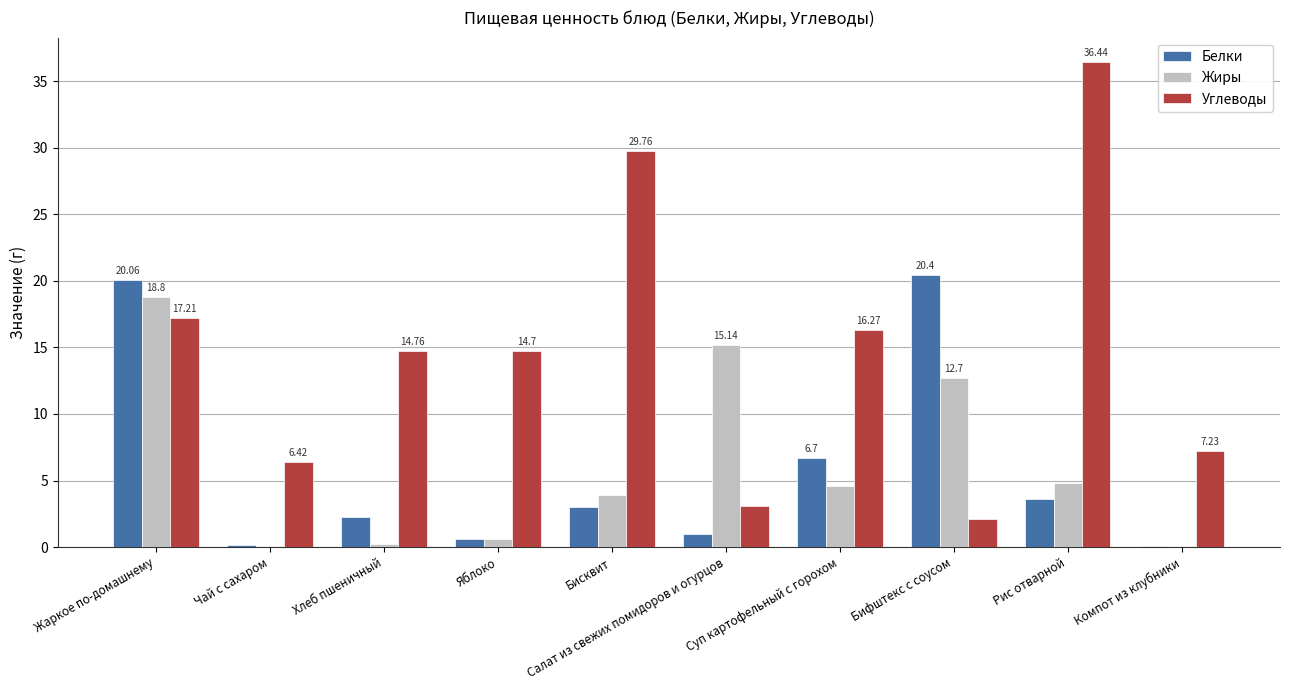

At which label is Жиры closest to 9?

Бифштекс с соусом